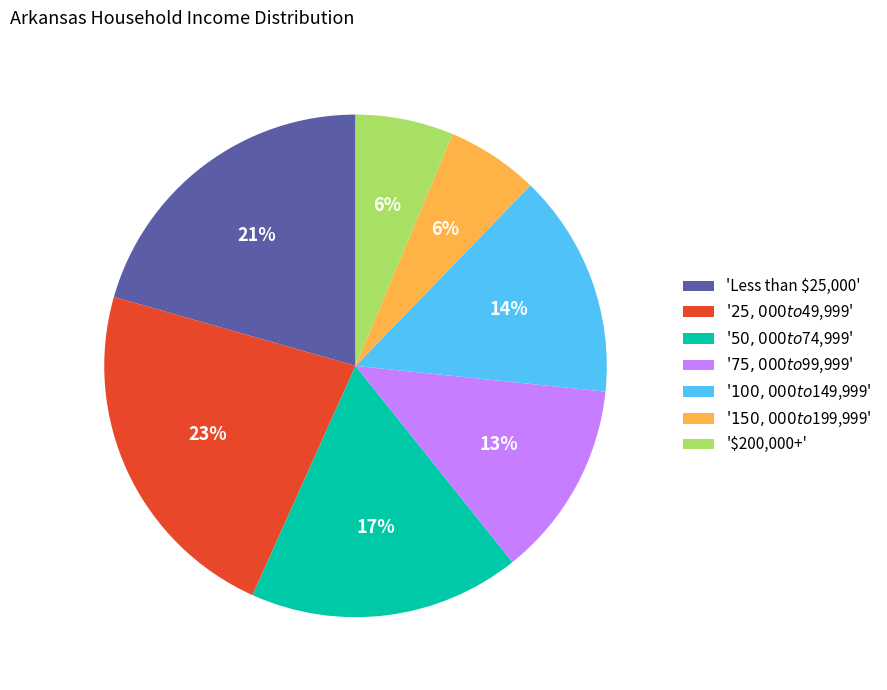

To the nearest percent, what is the average slice percentage?

14%